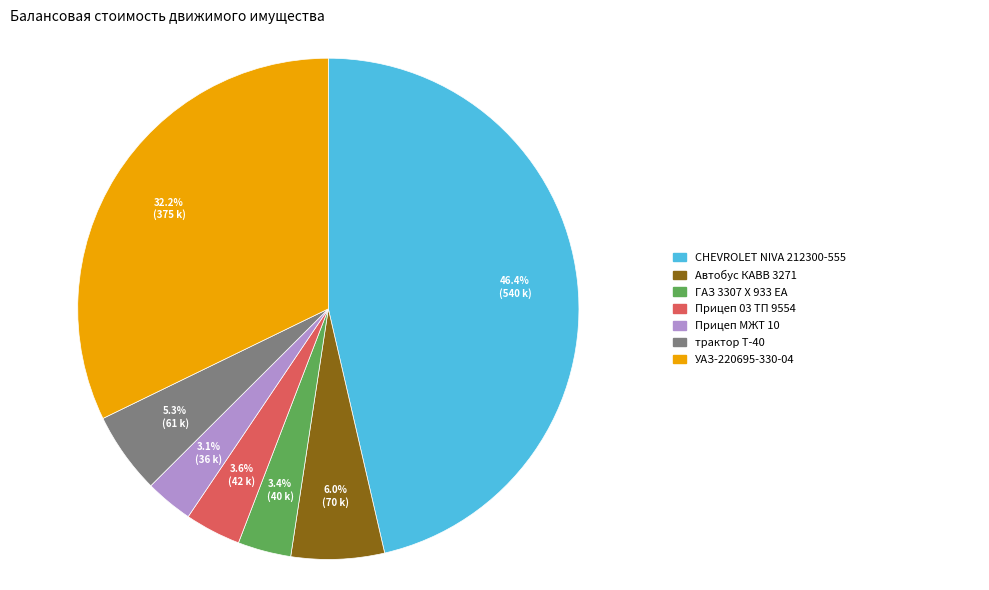

Does any single category account for the majority?

No